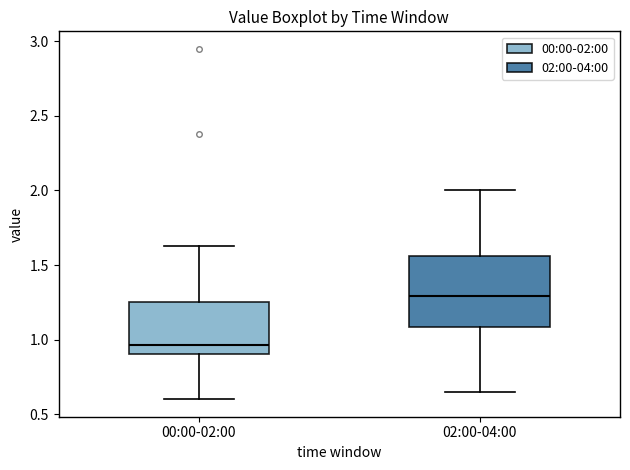

Where is the lower edge of the box for 00:00-02:00 on the y-axis? The values are not printed on the chart, so give them approximately, as read against the axis.

0.90